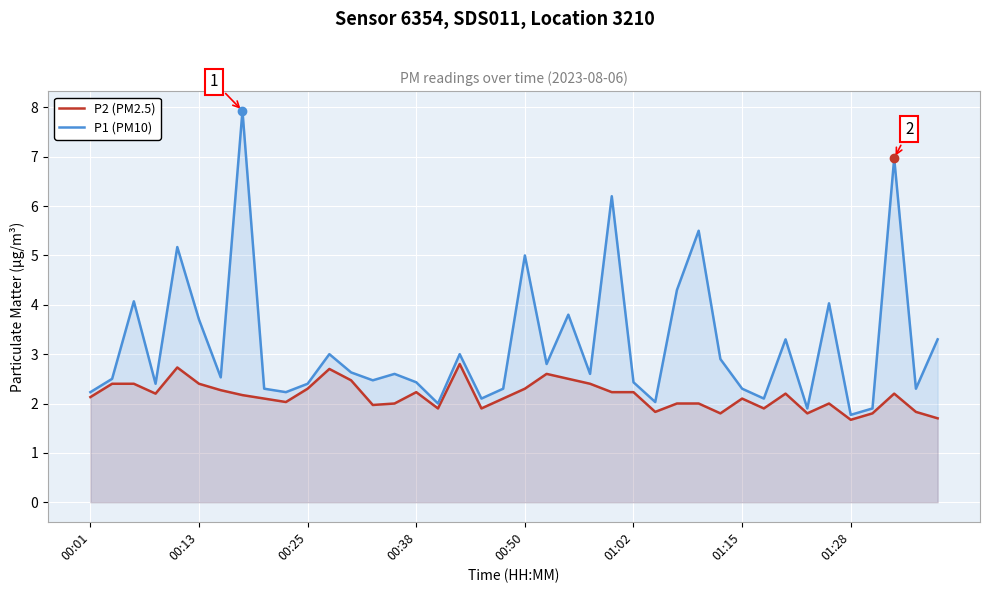

Rank the series at 00:25 from highest to lowest value.

P1 (PM10), P2 (PM2.5)